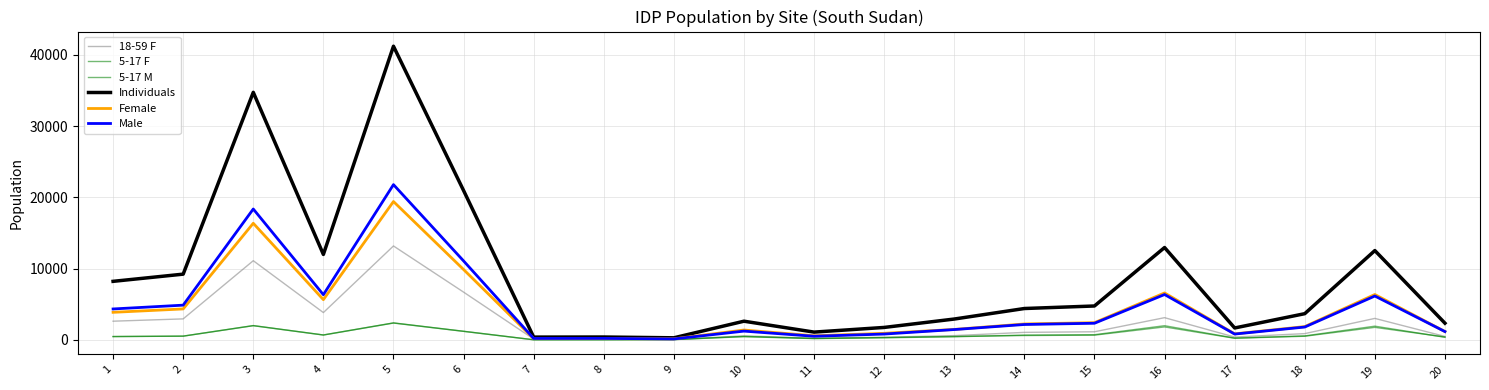

The Individuals series shows 410 at 8. True or false?

True